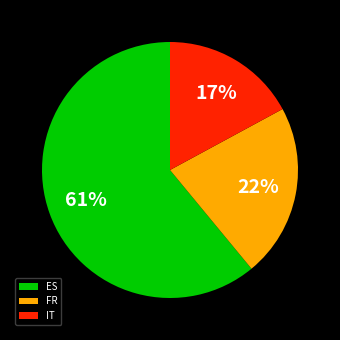

To the nearest percent, what is the average slice percentage?

33%